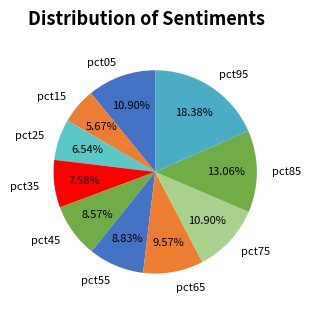

To the nearest percent, what is the combined percentage of pct55 and pct75?

20%